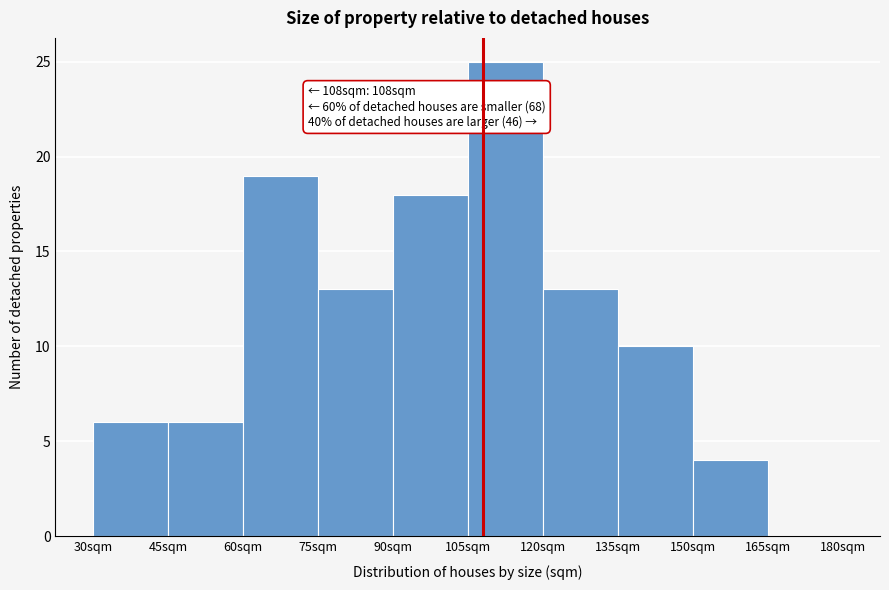

Over which range of the x-axis is the bar tallest?

105 to 120